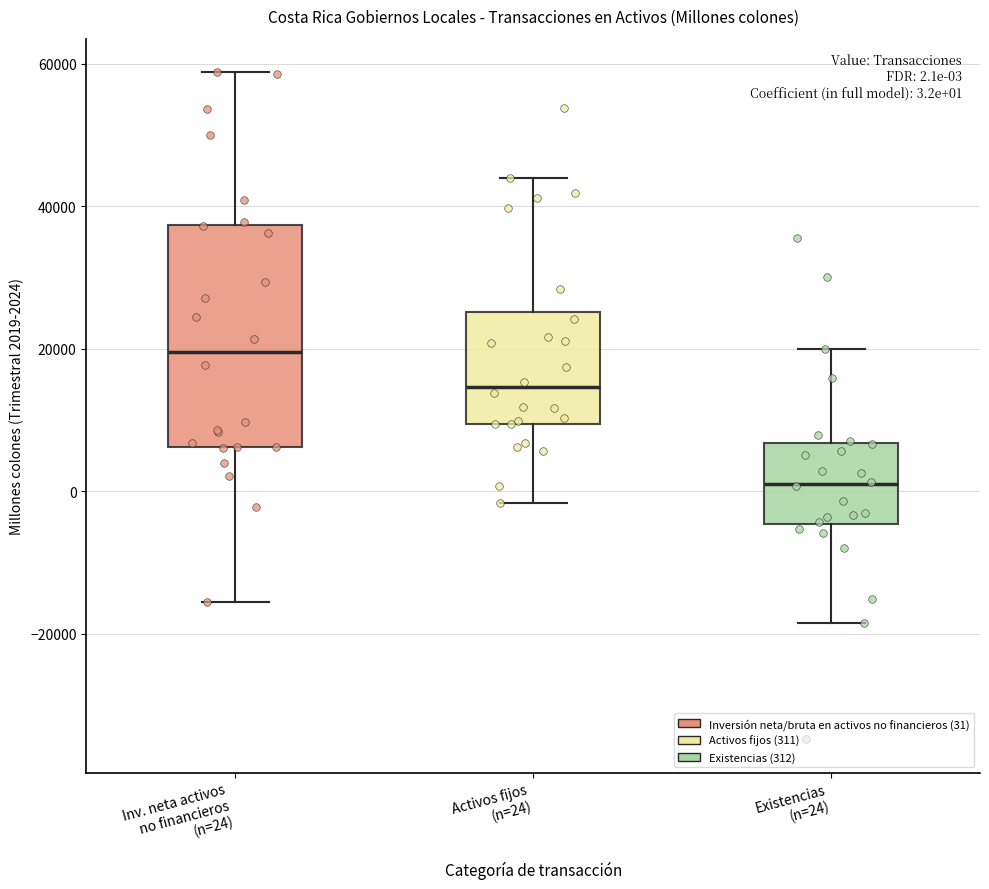

Which box's median line is the highest?

Inv. neta activos no financieros (n=24)